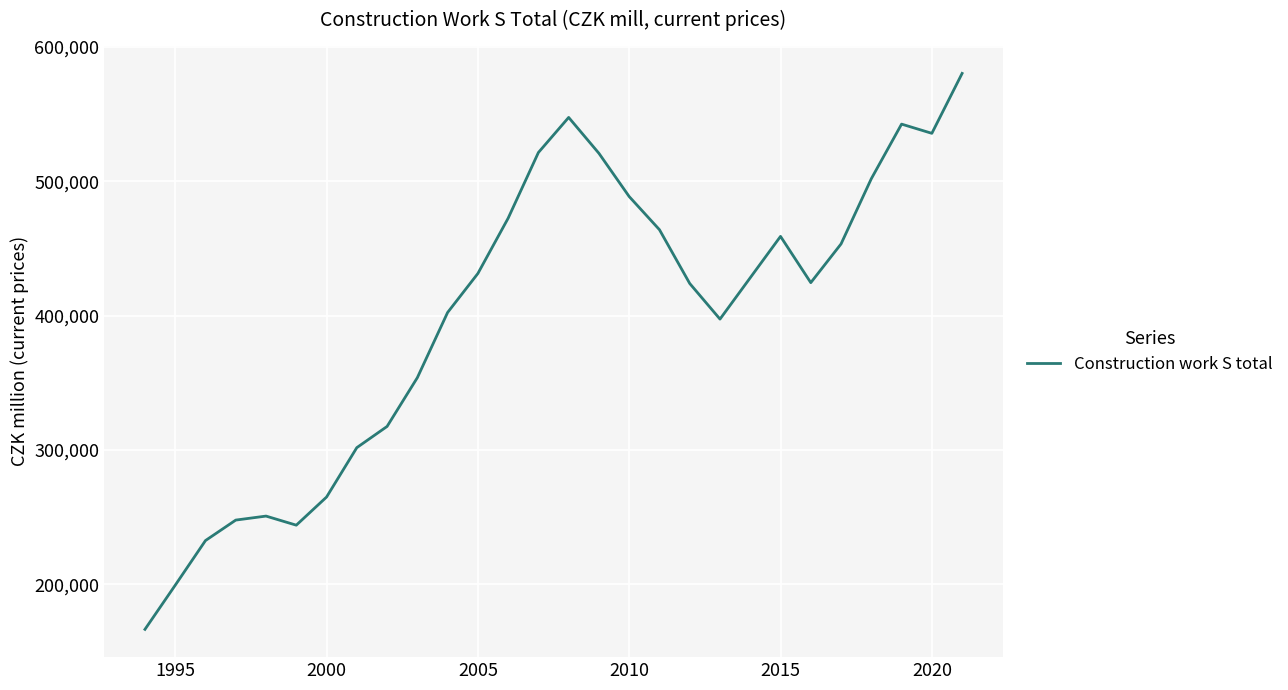

How many categories are shown in the chart?

28